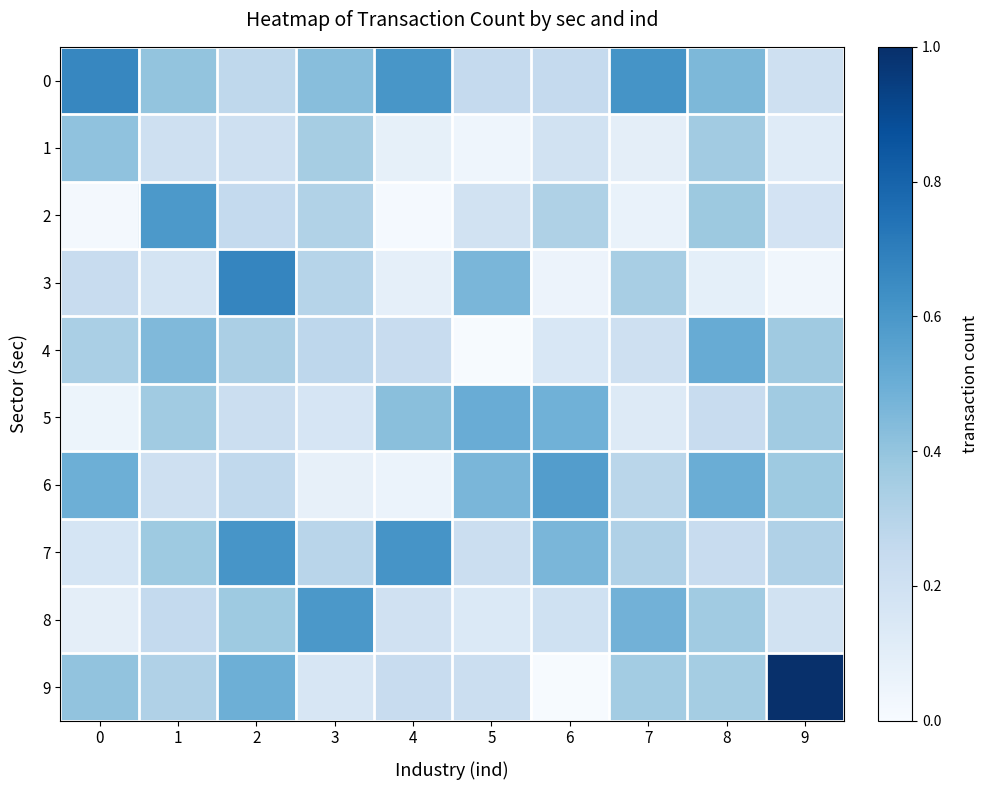

How many distinct data groups are displayed?

10